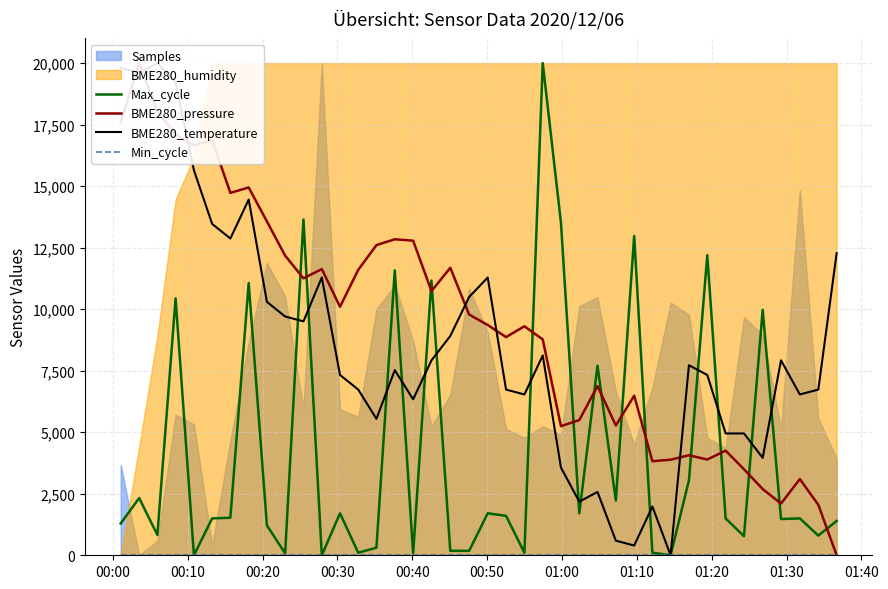

What is the highest value of the Max_cycle series?

20000.0